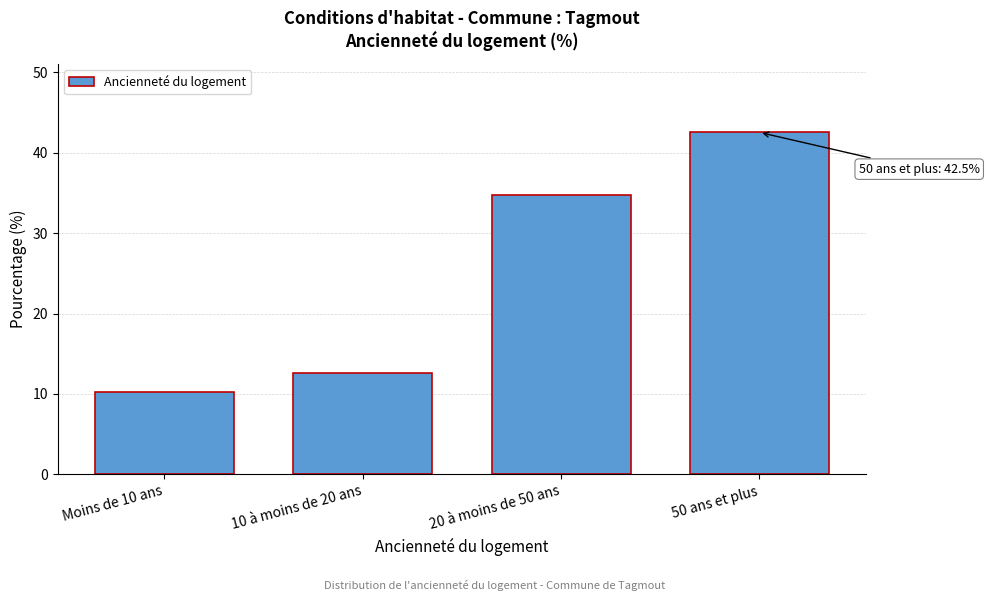

Reading left to right, extract all data points from this chart.

Moins de 10 ans=10.2	10 à moins de 20 ans=12.6	20 à moins de 50 ans=34.7	50 ans et plus=42.5